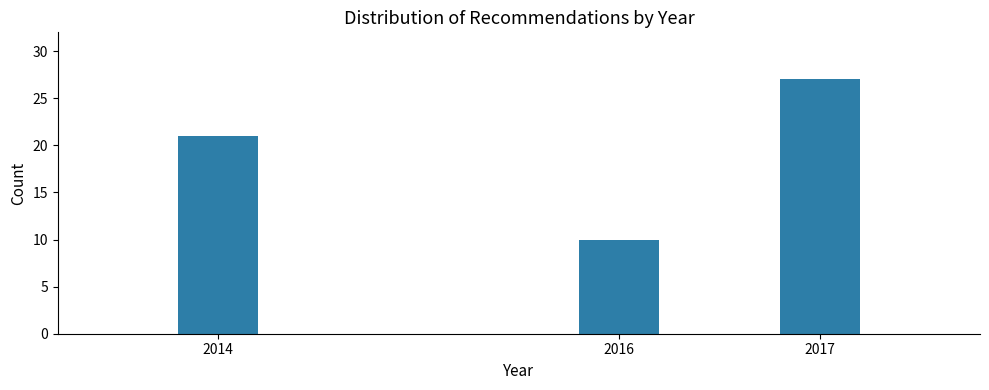

Reading left to right, what are all the values shown in this chart?

2014=21	2016=10	2017=27